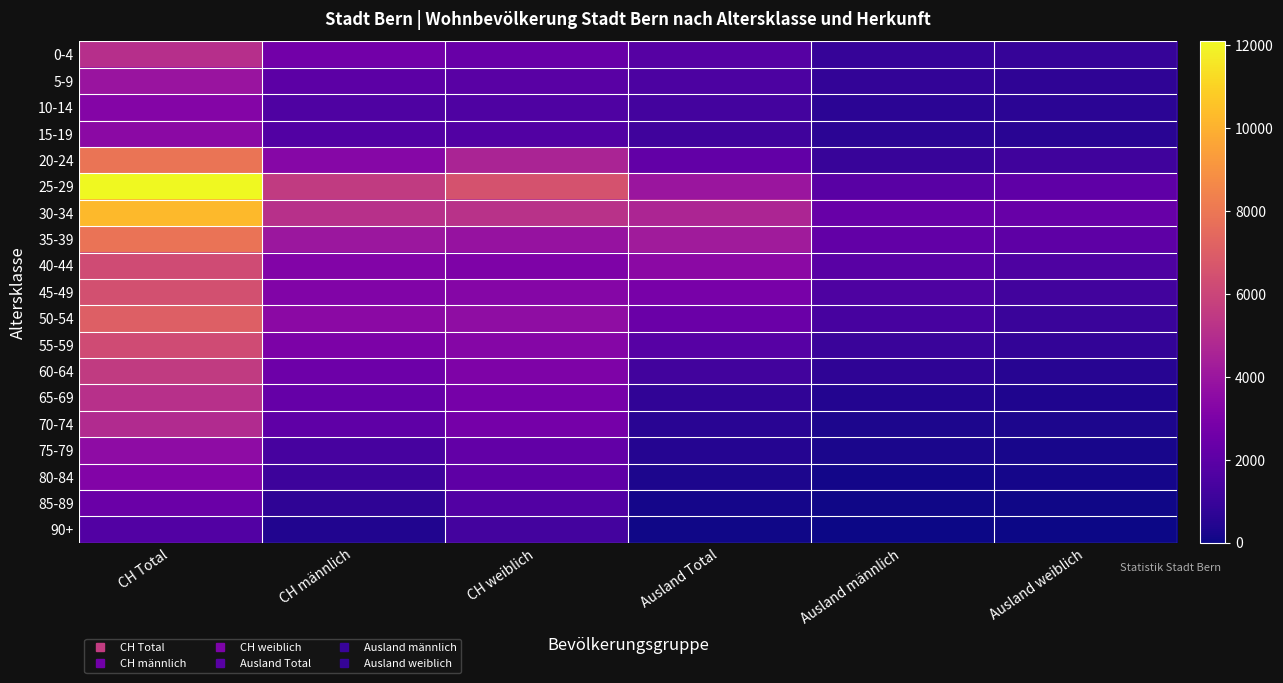

Reading left to right, what are all the values shown in this chart?

0-4: CH Total=5075	CH männlich=2669	CH weiblich=2406	Ausland Total=1820	Ausland männlich=922	Ausland weiblich=898
5-9: CH Total=3923	CH männlich=2018	CH weiblich=1905	Ausland Total=1545	Ausland männlich=810	Ausland weiblich=735
10-14: CH Total=3247	CH männlich=1630	CH weiblich=1617	Ausland Total=1290	Ausland männlich=657	Ausland weiblich=633
15-19: CH Total=3461	CH männlich=1718	CH weiblich=1743	Ausland Total=1211	Ausland männlich=616	Ausland weiblich=595
20-24: CH Total=7933	CH männlich=3333	CH weiblich=4600	Ausland Total=2174	Ausland männlich=987	Ausland weiblich=1187
25-29: CH Total=12095	CH männlich=5553	CH weiblich=6542	Ausland Total=4011	Ausland männlich=1915	Ausland weiblich=2096
30-34: CH Total=10299	CH männlich=5126	CH weiblich=5173	Ausland Total=4669	Ausland männlich=2349	Ausland weiblich=2320
35-39: CH Total=7875	CH männlich=4023	CH weiblich=3852	Ausland Total=4239	Ausland männlich=2206	Ausland weiblich=2033
40-44: CH Total=6268	CH männlich=3204	CH weiblich=3064	Ausland Total=3479	Ausland männlich=1907	Ausland weiblich=1572
45-49: CH Total=6435	CH männlich=3162	CH weiblich=3273	Ausland Total=2835	Ausland männlich=1565	Ausland weiblich=1270
50-54: CH Total=7085	CH männlich=3480	CH weiblich=3605	Ausland Total=2420	Ausland männlich=1409	Ausland weiblich=1011
55-59: CH Total=6272	CH männlich=2981	CH weiblich=3291	Ausland Total=1868	Ausland männlich=1024	Ausland weiblich=844
60-64: CH Total=5552	CH männlich=2510	CH weiblich=3042	Ausland Total=1266	Ausland männlich=737	Ausland weiblich=529
65-69: CH Total=5124	CH männlich=2298	CH weiblich=2826	Ausland Total=794	Ausland männlich=458	Ausland weiblich=336
70-74: CH Total=4887	CH männlich=2104	CH weiblich=2783	Ausland Total=592	Ausland männlich=297	Ausland weiblich=295
75-79: CH Total=3584	CH männlich=1386	CH weiblich=2198	Ausland Total=474	Ausland männlich=238	Ausland weiblich=236
80-84: CH Total=3191	CH männlich=1119	CH weiblich=2072	Ausland Total=300	Ausland männlich=132	Ausland weiblich=168
85-89: CH Total=2438	CH männlich=732	CH weiblich=1706	Ausland Total=158	Ausland männlich=65	Ausland weiblich=93
90+: CH Total=1720	CH männlich=398	CH weiblich=1322	Ausland Total=51	Ausland männlich=17	Ausland weiblich=34